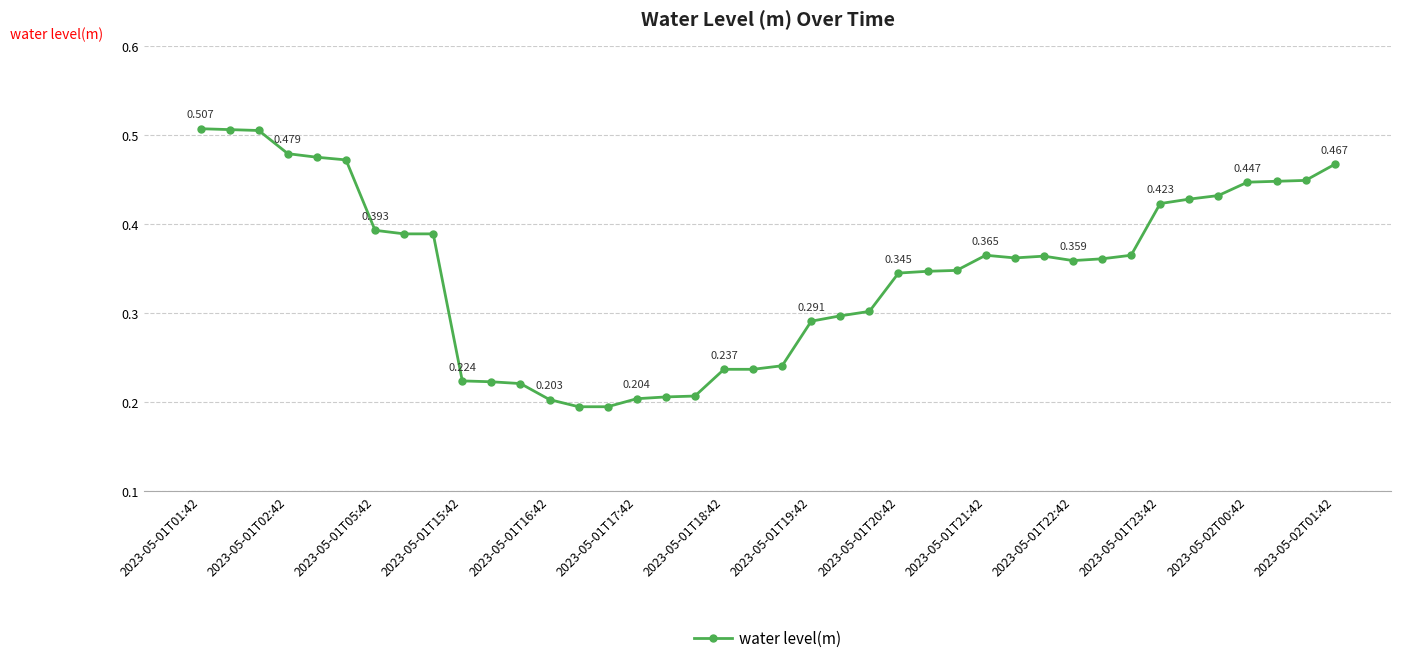

True or false: the data has more than 0 interior local peaks.

True